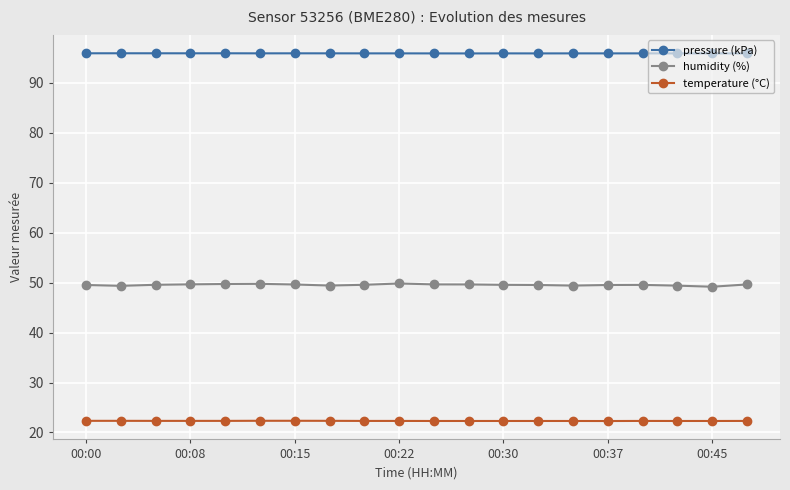

What are all the series names shown in the legend?

pressure (kPa), humidity (%), temperature (°C)